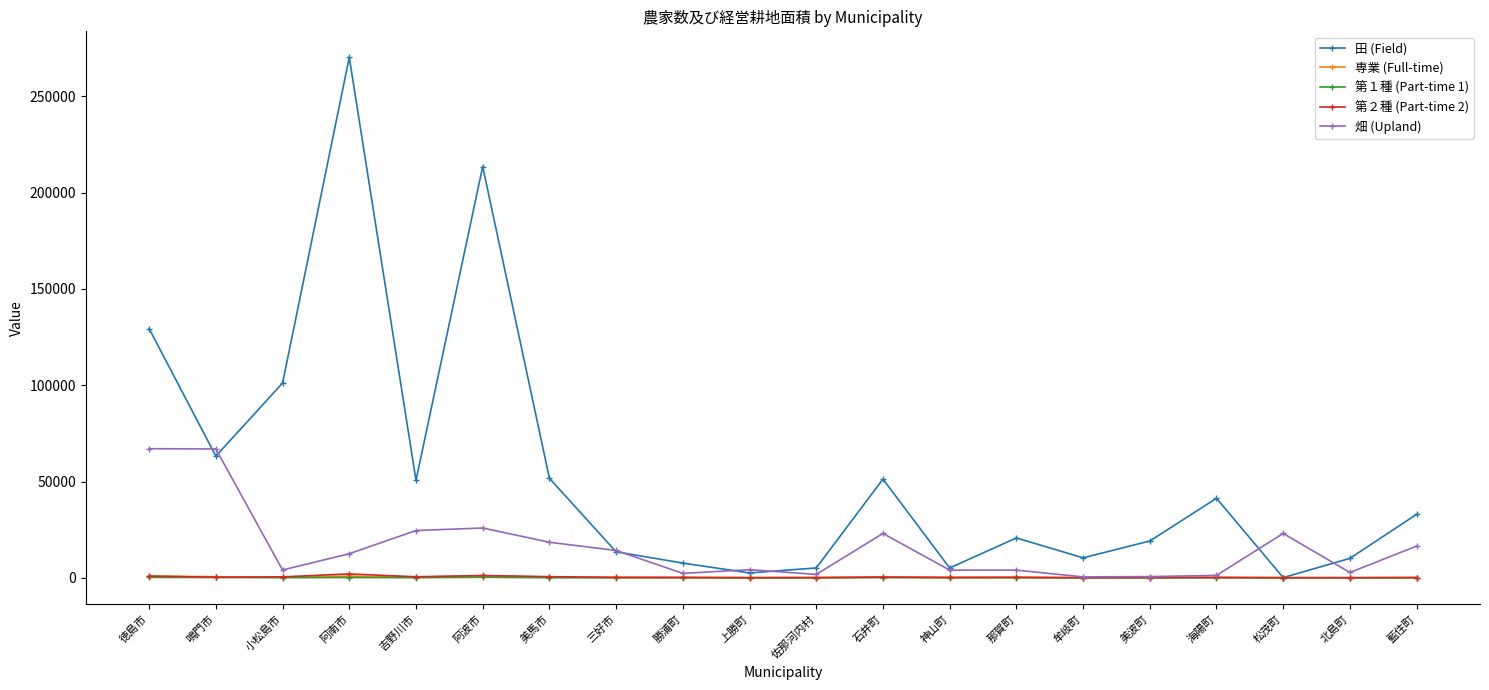

What is the maximum value for 田 (Field)?

270245